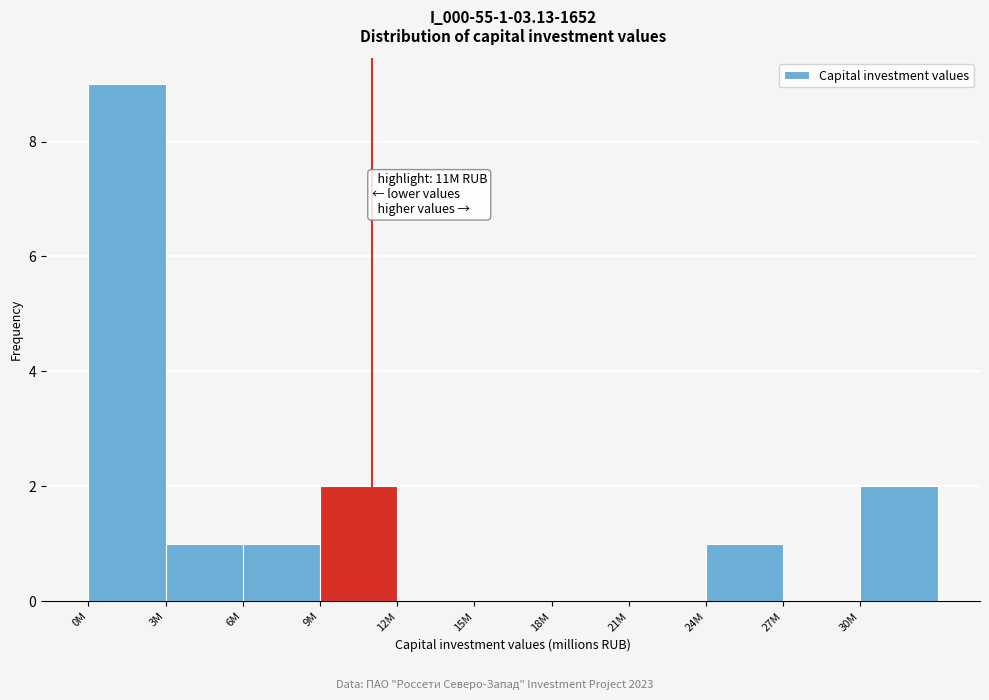

Reading right to left, extract all data points from this chart.

30M=2	27M=0	24M=1	21M=0	18M=0	15M=0	12M=0	9M=2	6M=1	3M=1	0M=9